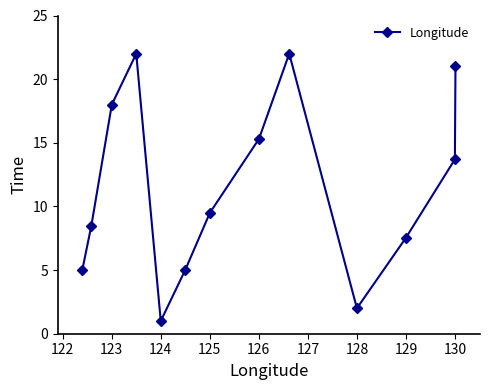

How many interior local peaks (higher than both neighbors) does the data have?

2